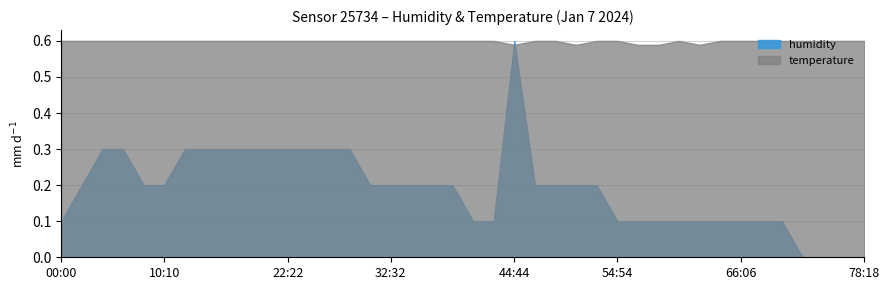

At which category is the sum across all series the highest?

44:44